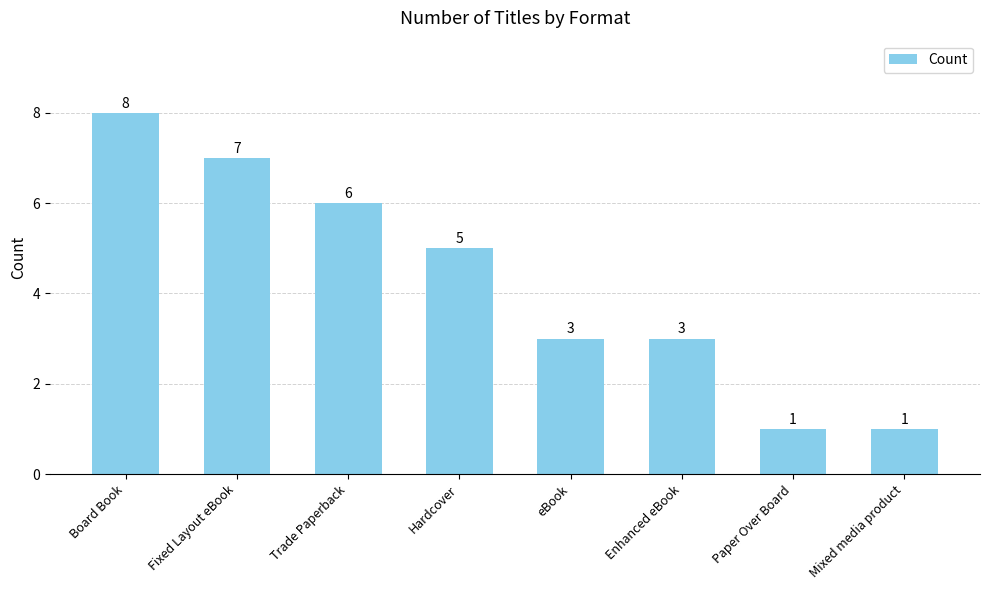

Are the bars horizontal?

No